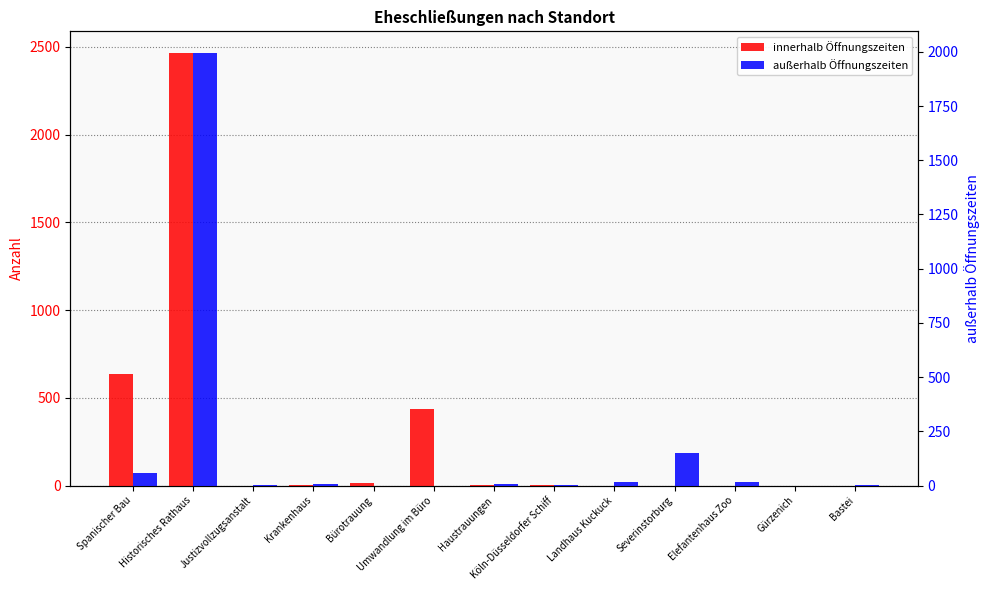

What is the sum of all außerhalb Öffnungszeiten values?

2251